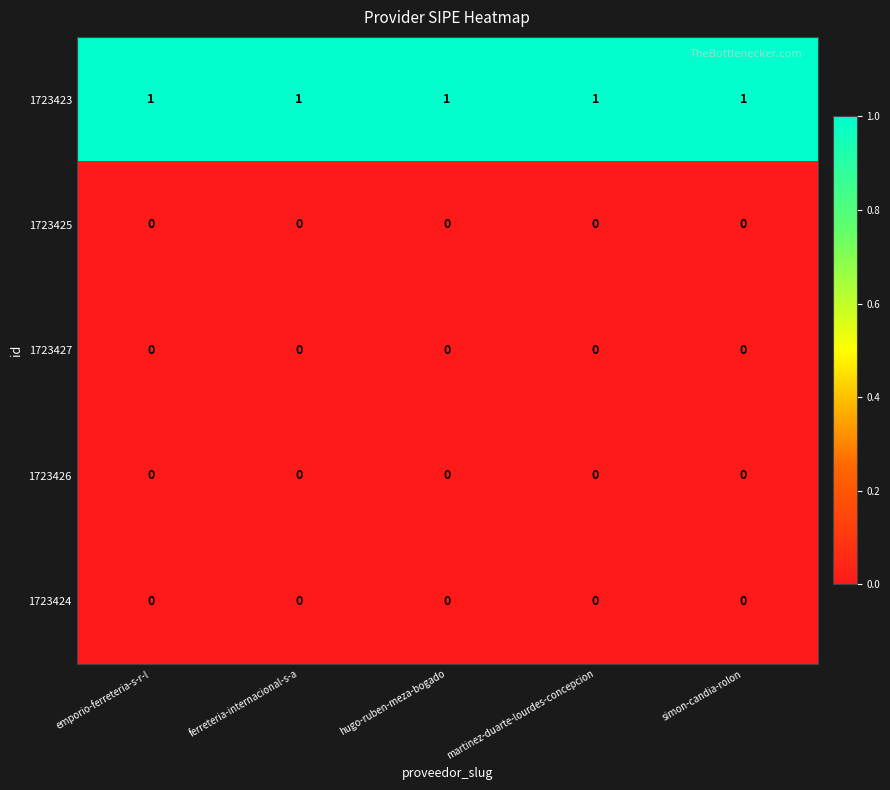

The value of 1723424 at hugo-ruben-meza-bogado is 0. True or false?

True